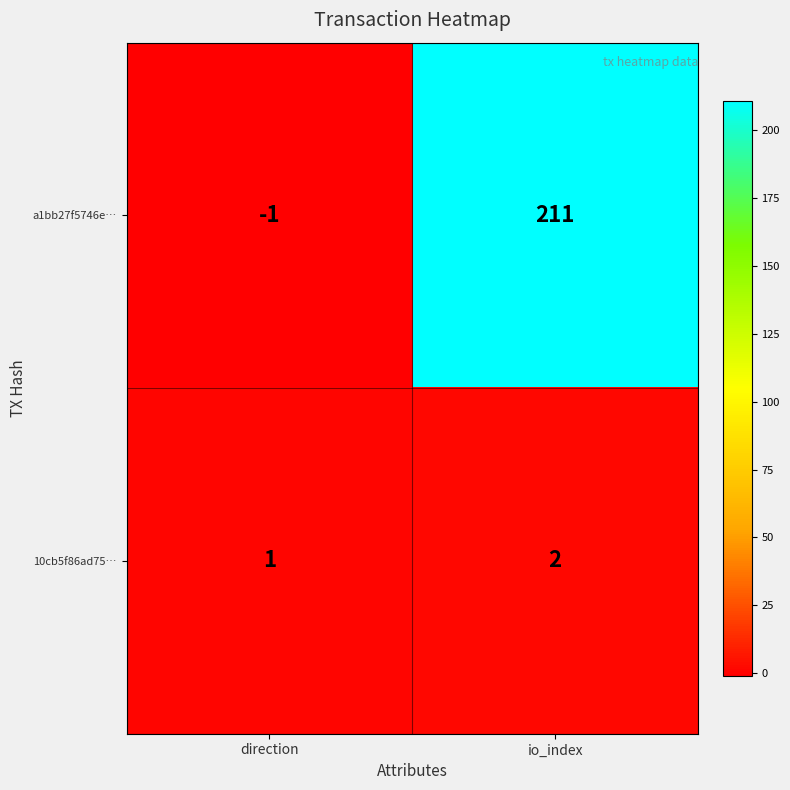

Reading left to right, what are all the values shown in this chart?

a1bb27f5746e…: direction=-1	io_index=211
10cb5f86ad75…: direction=1	io_index=2